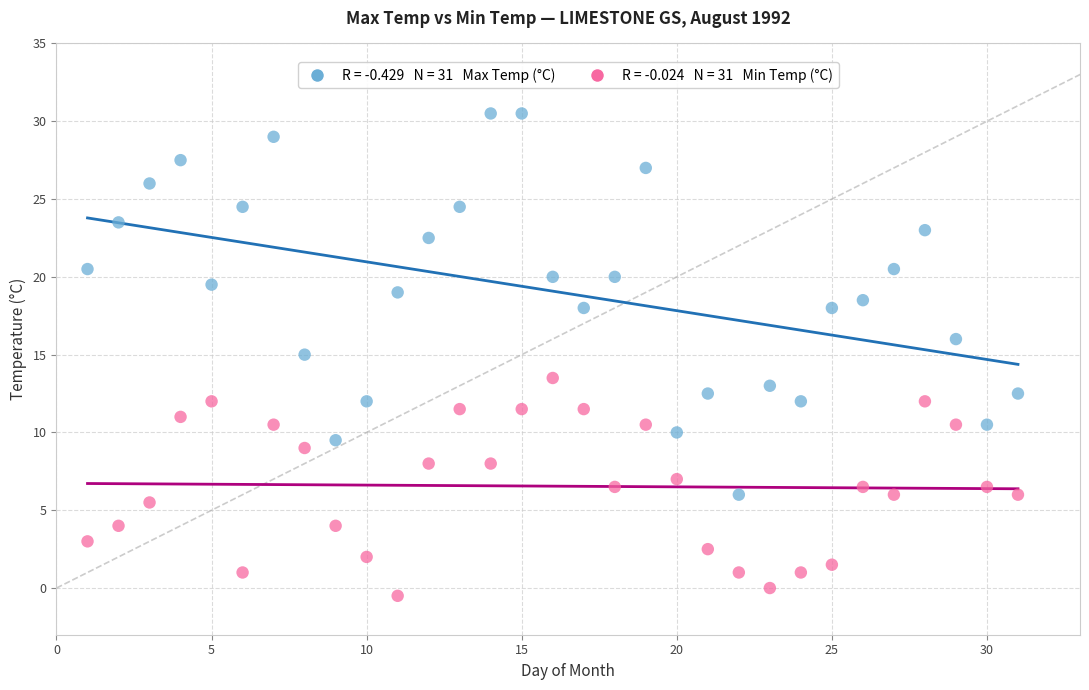

Across all data points, what is the range of X values (max minus min)?

30.0